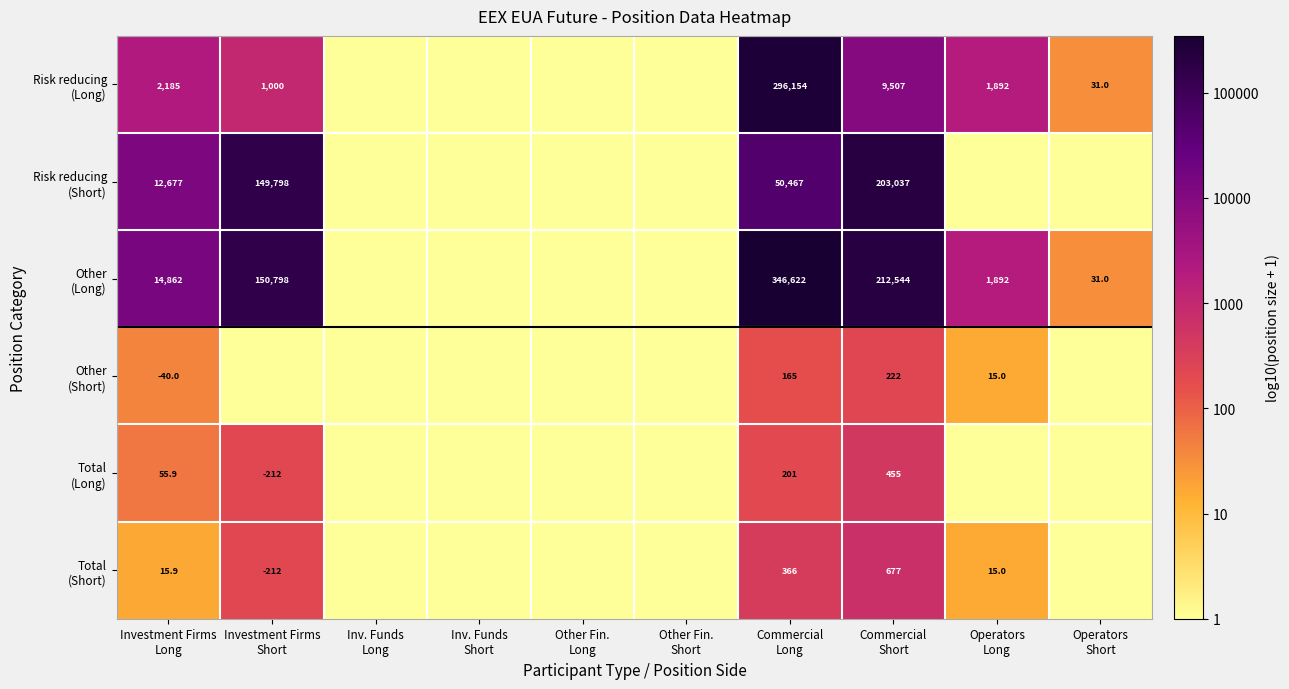

At which label does Total (Short) first exceed 1?

Investment Firms Long